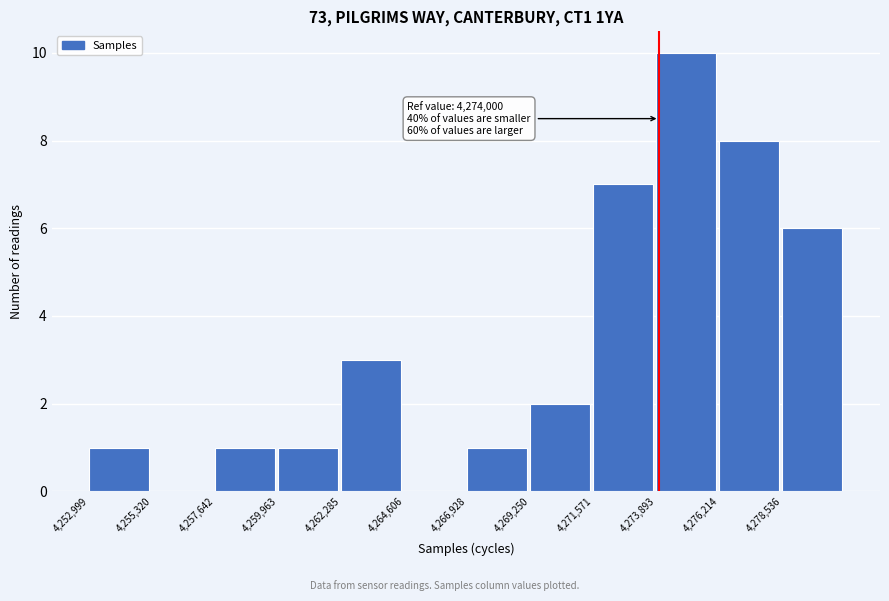

Which range on the x-axis has the tallest bar?

4274000 to 4276000